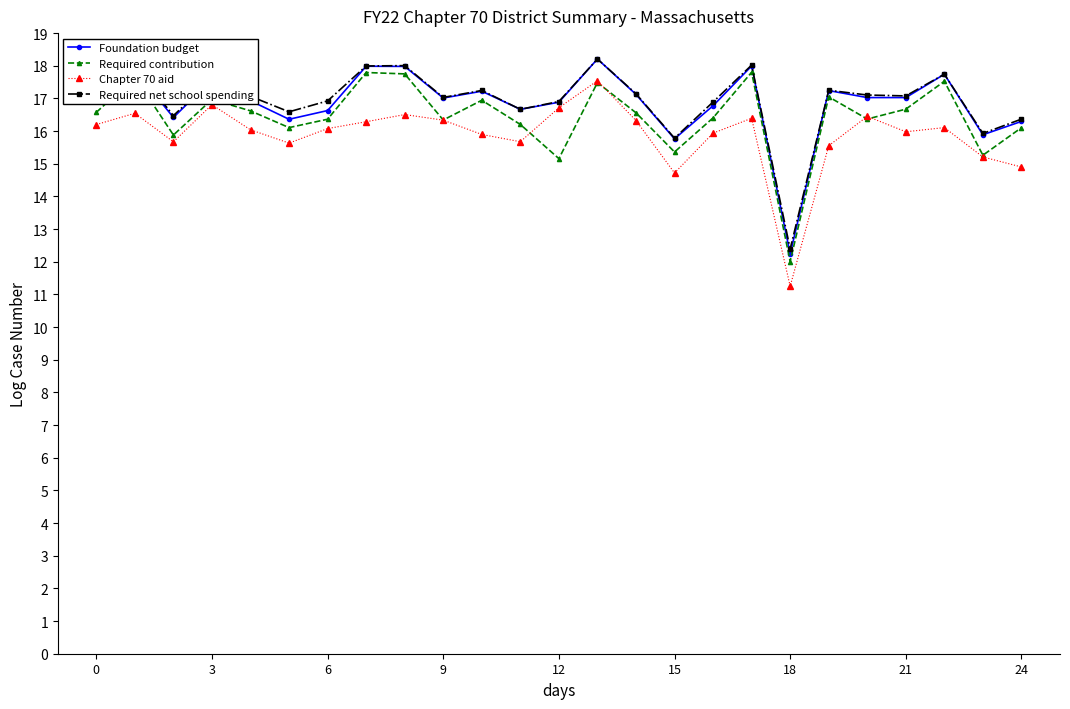

What is the value of the Required contribution point at the 4th from the left?

17.0